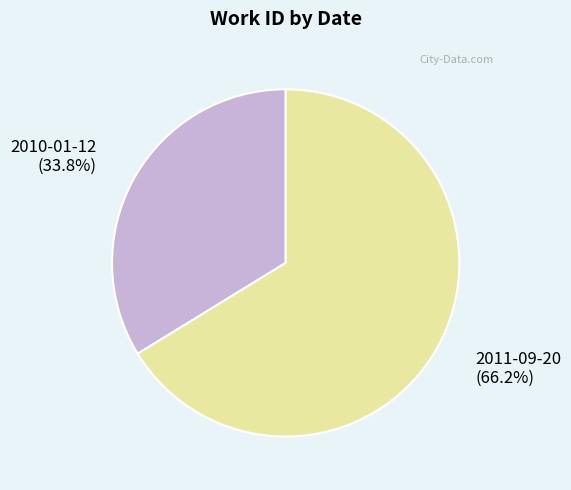

Combined, do 2010-01-12 and 2011-09-20 account for over 50%?

Yes